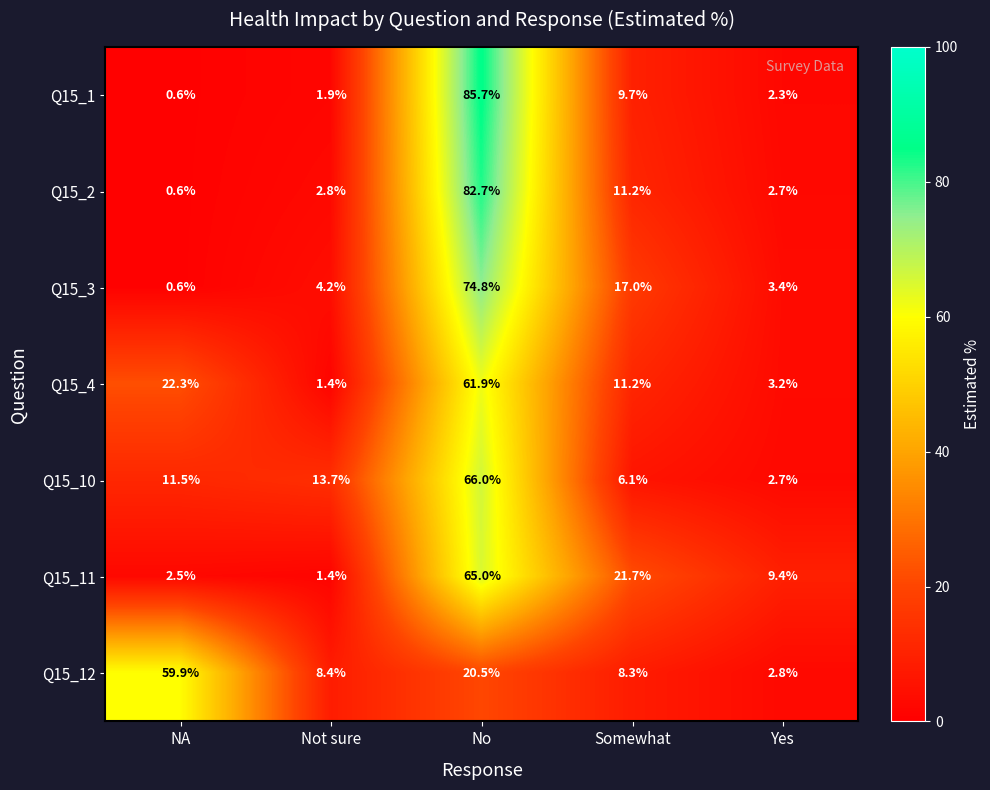

Is it true that Q15_1 equals 0.5 at Not sure?

False